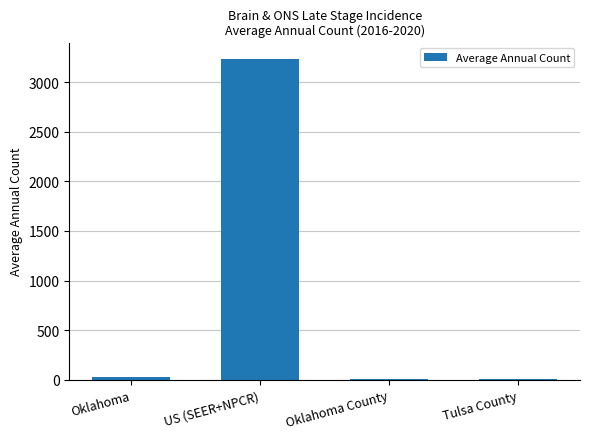

What is the greatest value displayed?

3239